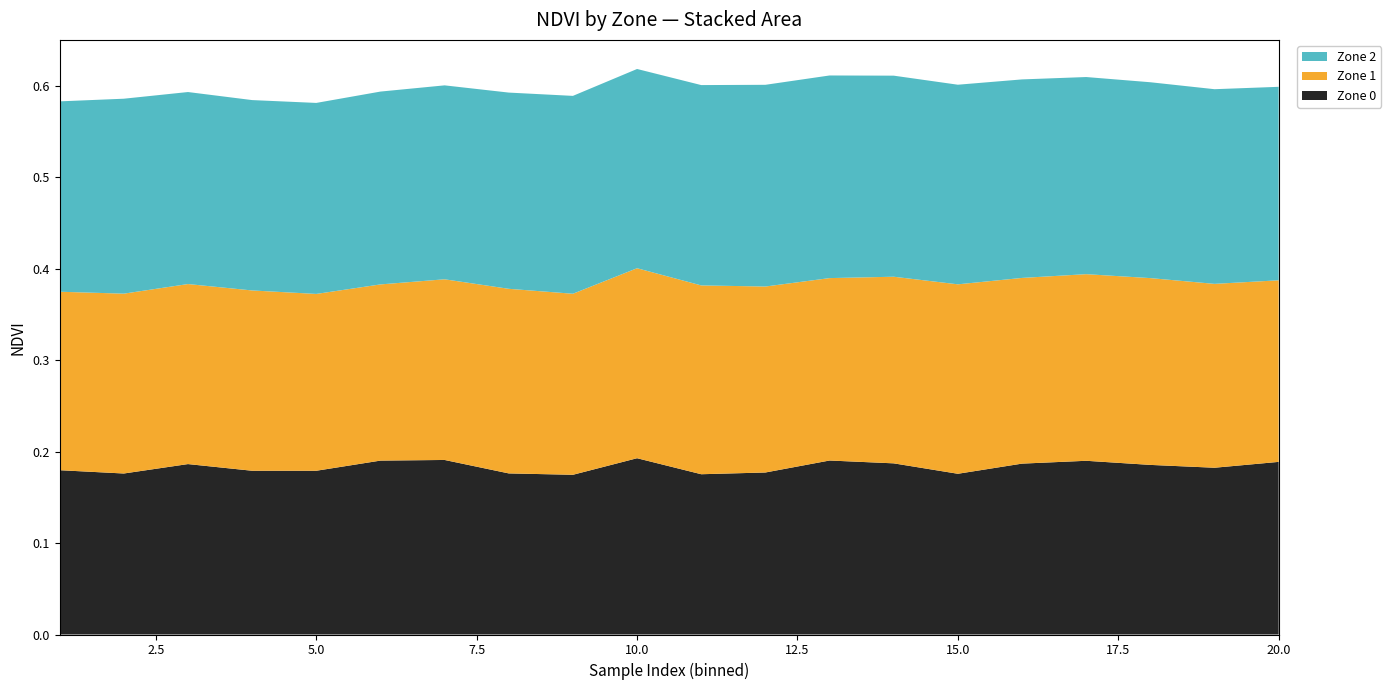

Reading left to right, extract all data points from this chart.

Zone 0: 0.2	0.2	0.2	0.2	0.2	0.2	0.2	0.2	0.2	0.2	0.2	0.2	0.2	0.2	0.2	0.2	0.2	0.2	0.2	0.2
Zone 1: 0.2	0.2	0.2	0.2	0.2	0.2	0.2	0.2	0.2	0.2	0.2	0.2	0.2	0.2	0.2	0.2	0.2	0.2	0.2	0.2
Zone 2: 0.2	0.2	0.2	0.2	0.2	0.2	0.2	0.2	0.2	0.2	0.2	0.2	0.2	0.2	0.2	0.2	0.2	0.2	0.2	0.2